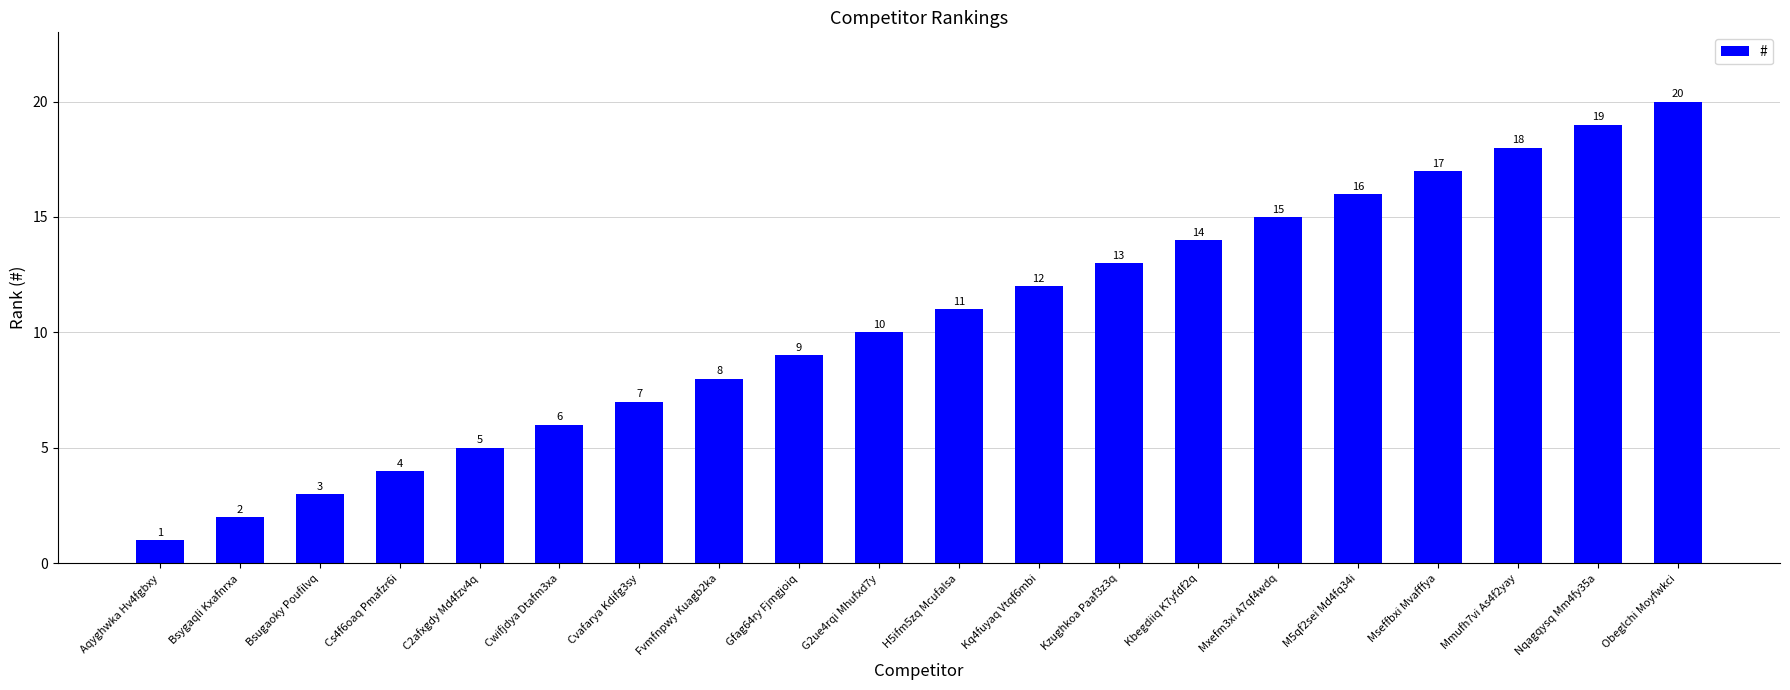

Reading left to right, list all the values displayed in this chart.

1	2	3	4	5	6	7	8	9	10	11	12	13	14	15	16	17	18	19	20